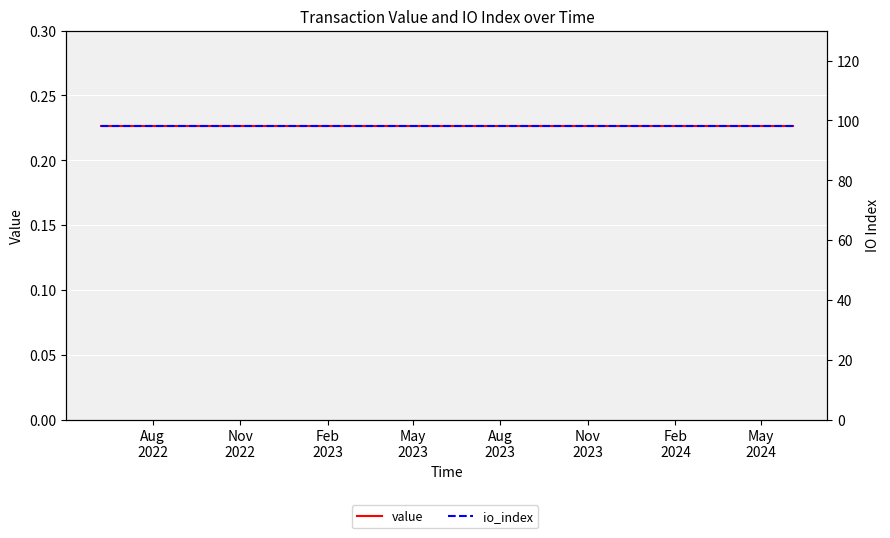

Which category has the highest value across all series?

Aug
2022